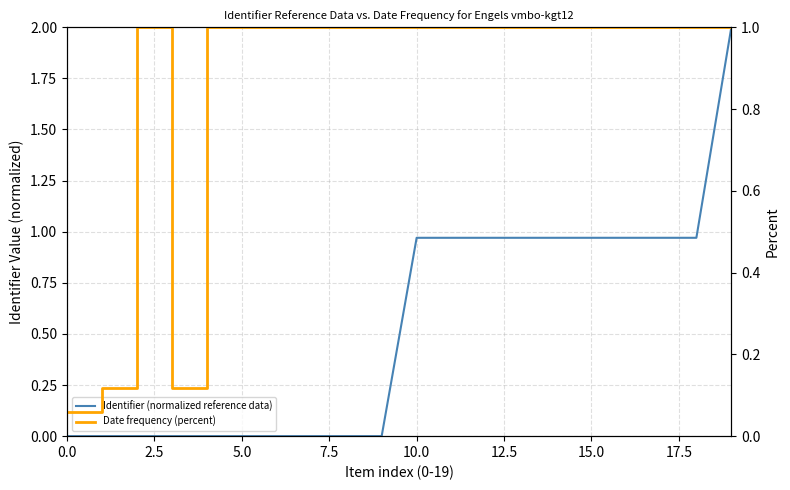

Which series has the largest total across all categories?

Date frequency (percent)